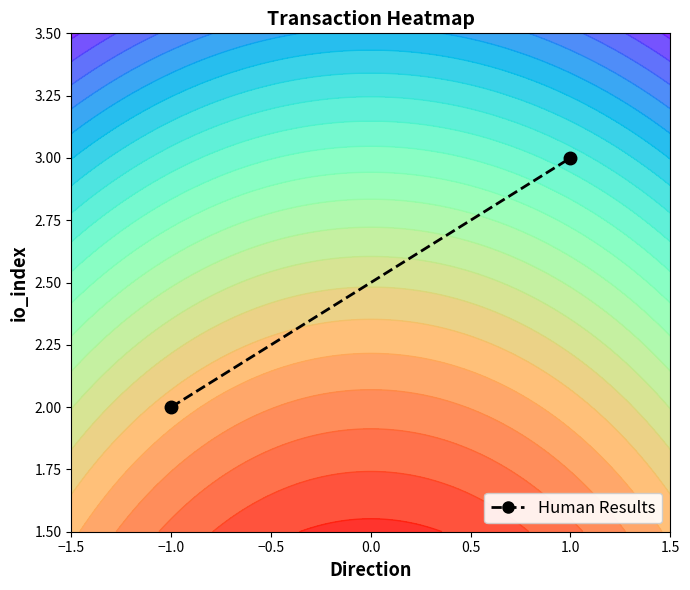

Is it true that the value at −1.0 is 1?

False